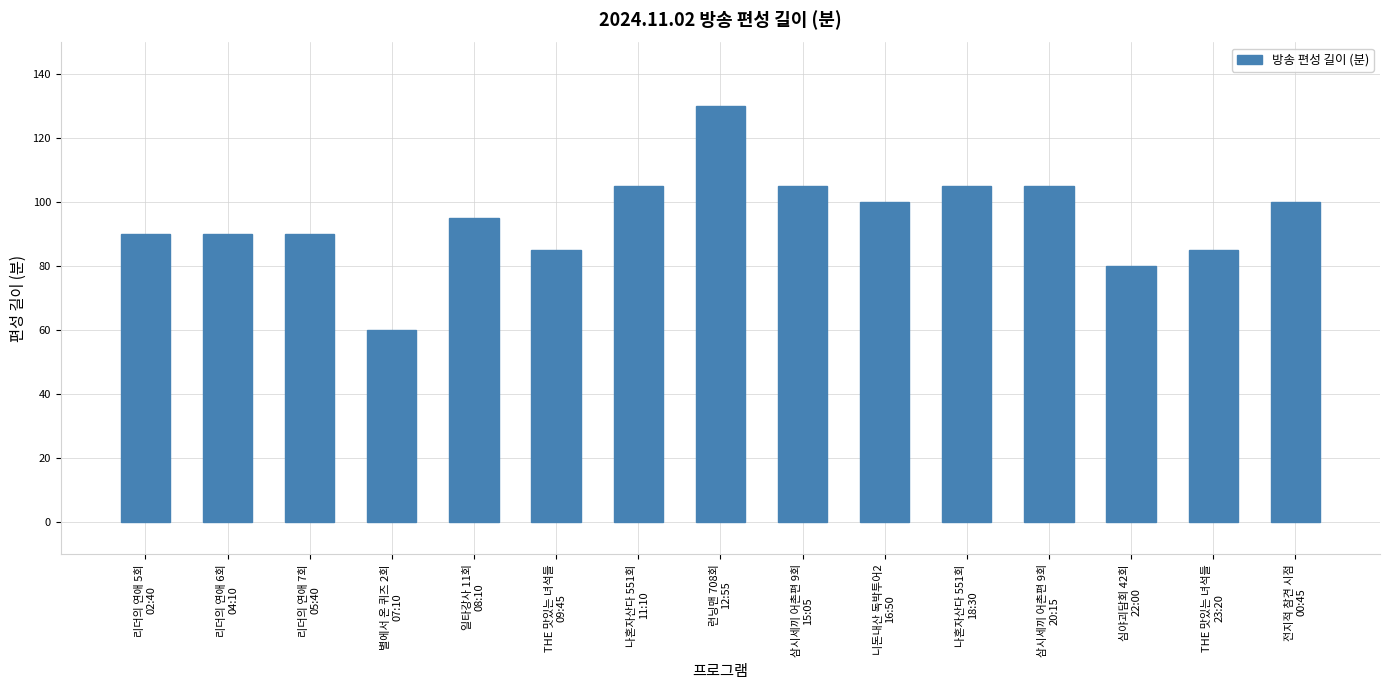

What is the value of the 10th bar from the left?

100